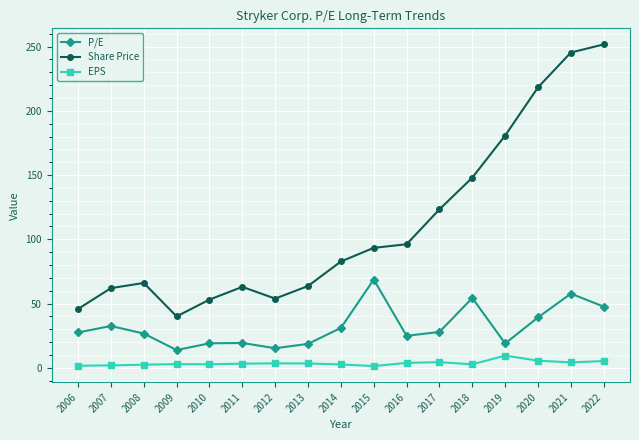

Is the value of Share Price at 2022 greater than the value of EPS at 2015?

Yes